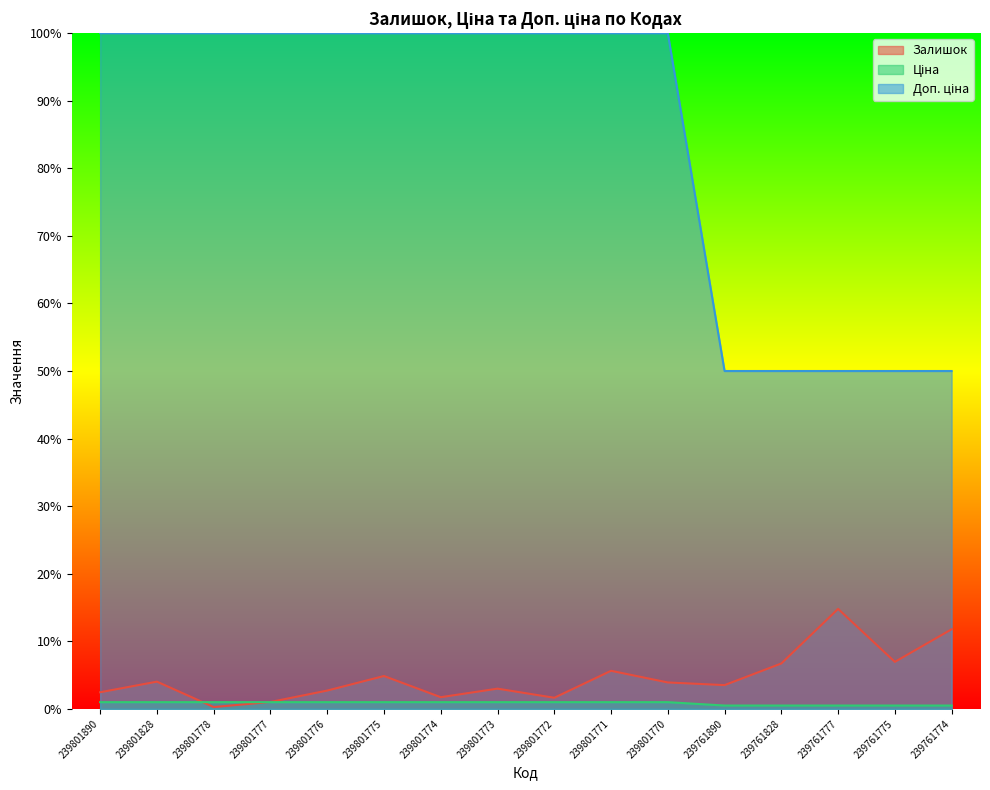

What are all the series names shown in the legend?

Залишок, Ціна, Доп. ціна